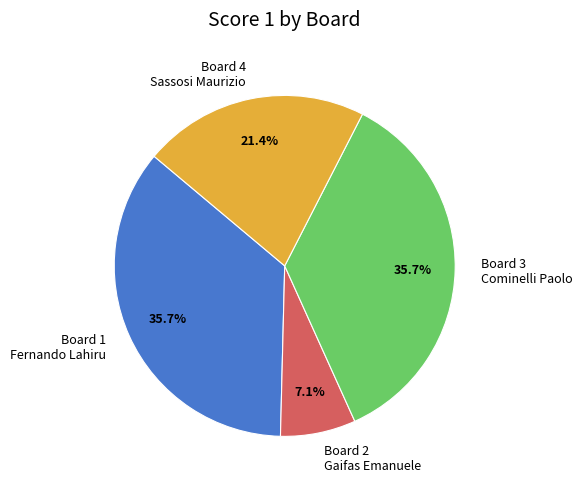

How many segments does this pie chart have?

4